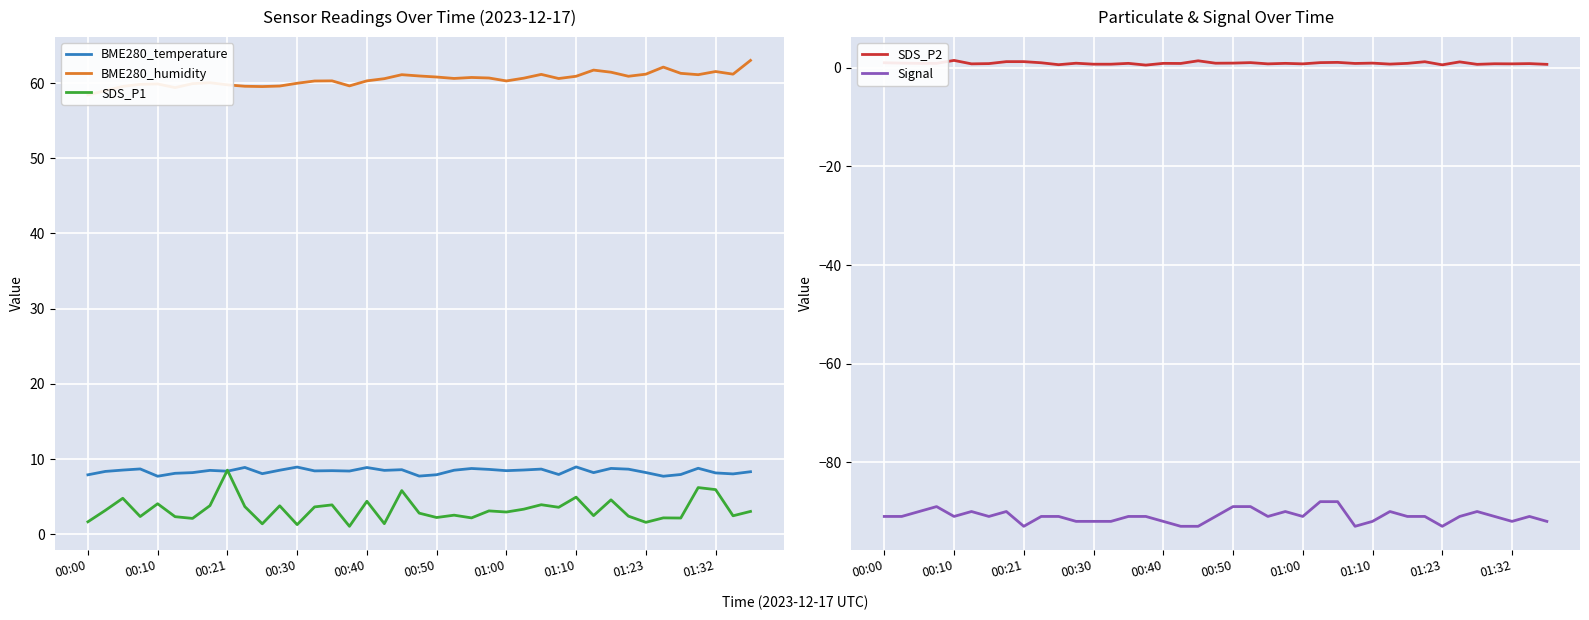

Is it true that Signal equals -148.3 at 01:10?

False